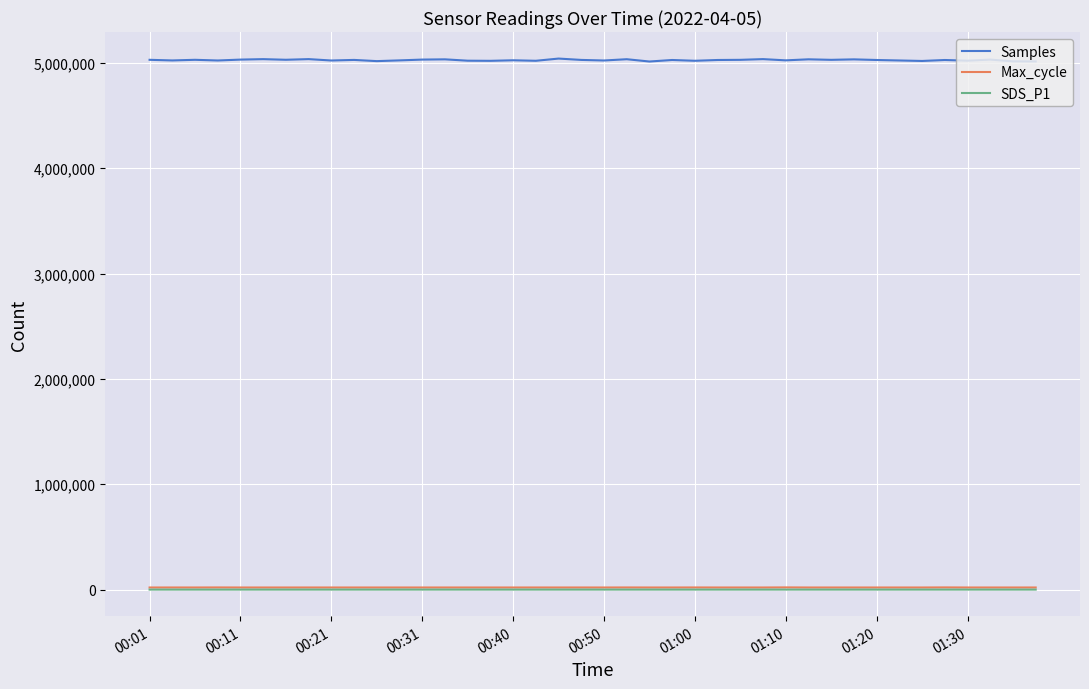

True or false: SDS_P1 and Samples cross at least once.

False